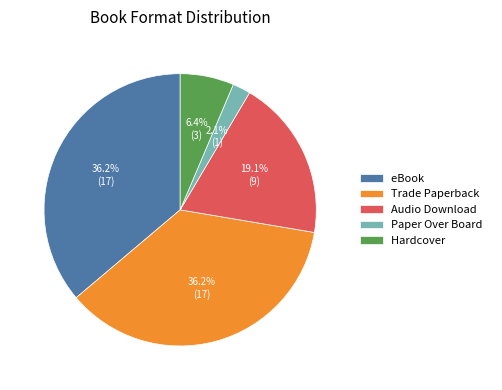

True or false: Trade Paperback accounts for 48% of the total.

False